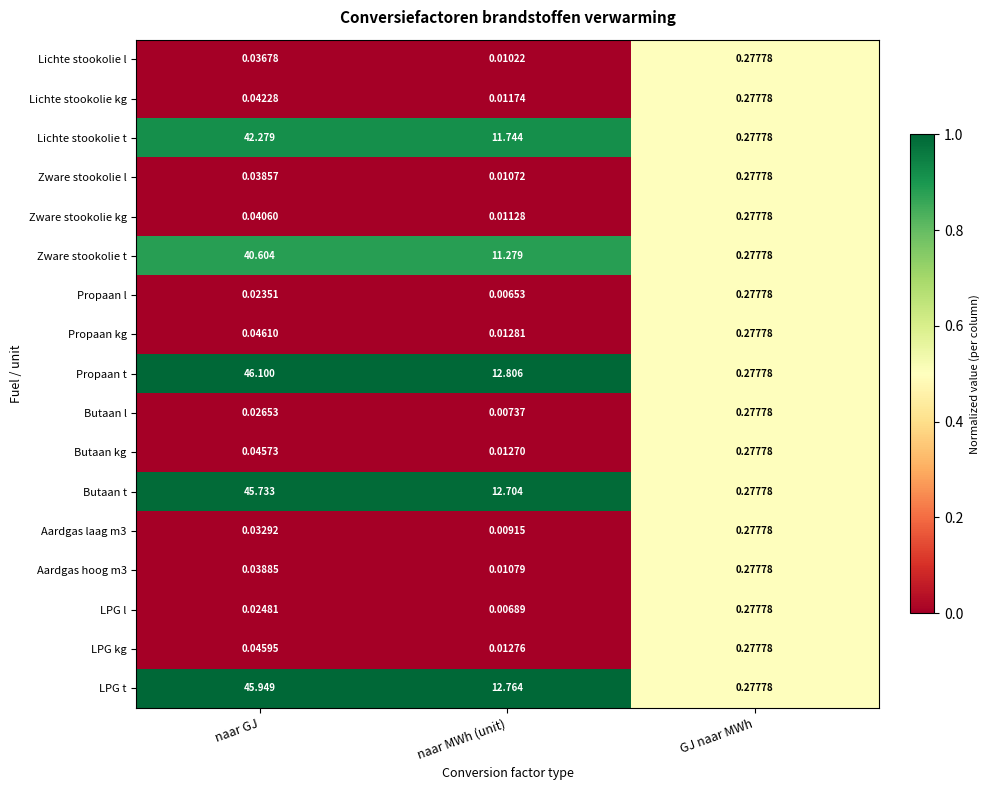

Which series changed the most between naar GJ and GJ naar MWh?

Propaan t